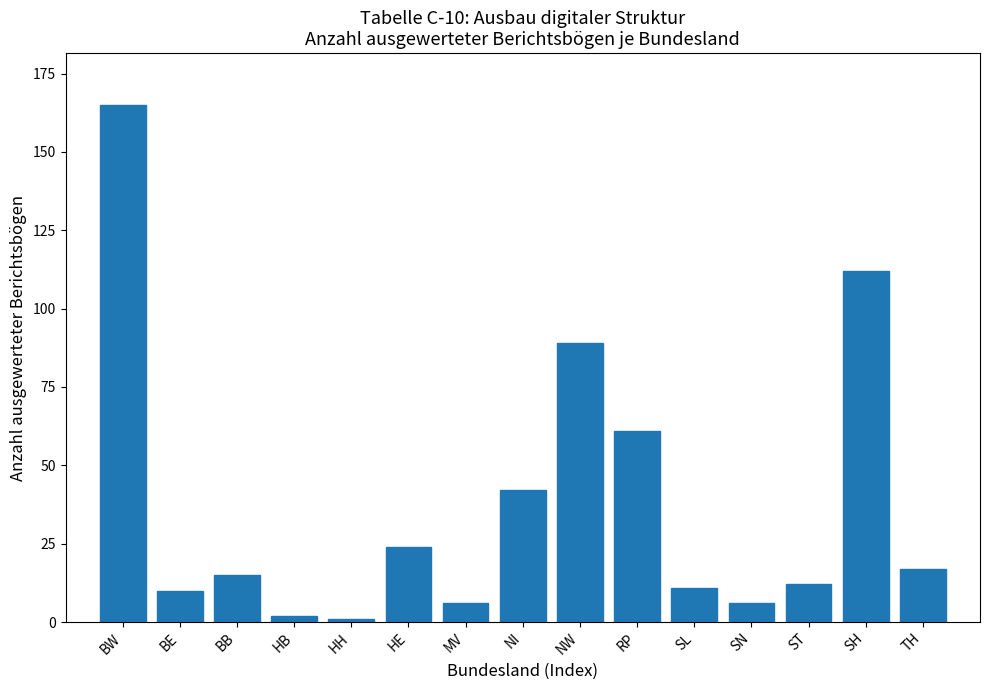

Reading right to left, what are all the values shown in this chart?

TH=17	SH=112	ST=12	SN=6	SL=11	RP=61	NW=89	NI=42	MV=6	HE=24	HH=1	HB=2	BB=15	BE=10	BW=165